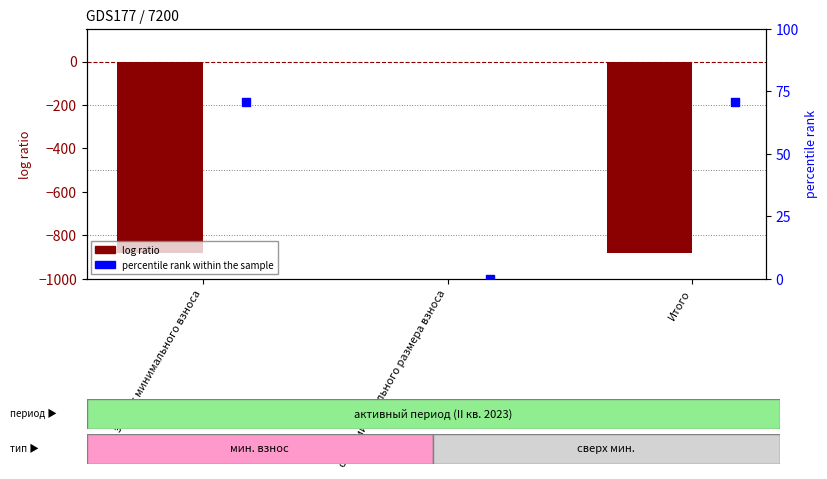

Which series reaches the maximum Y coordinate?

percentile rank within the sample